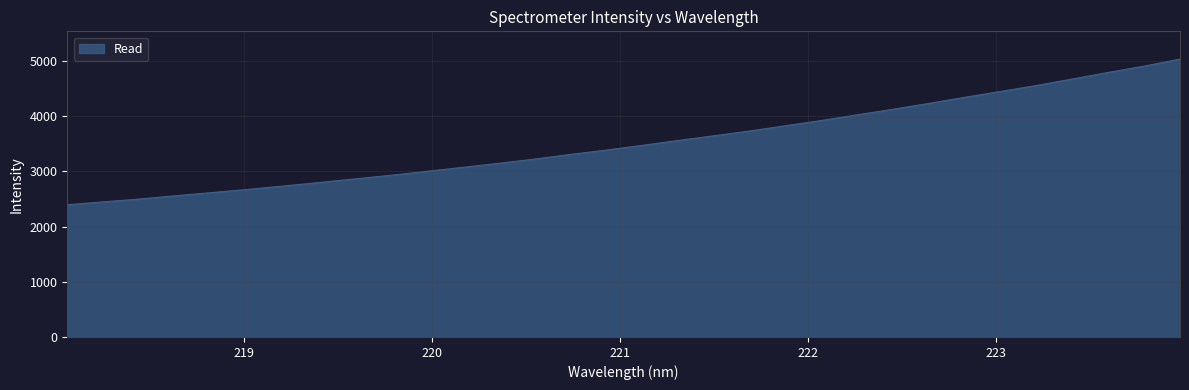

Count the number of data series in this chart.

1